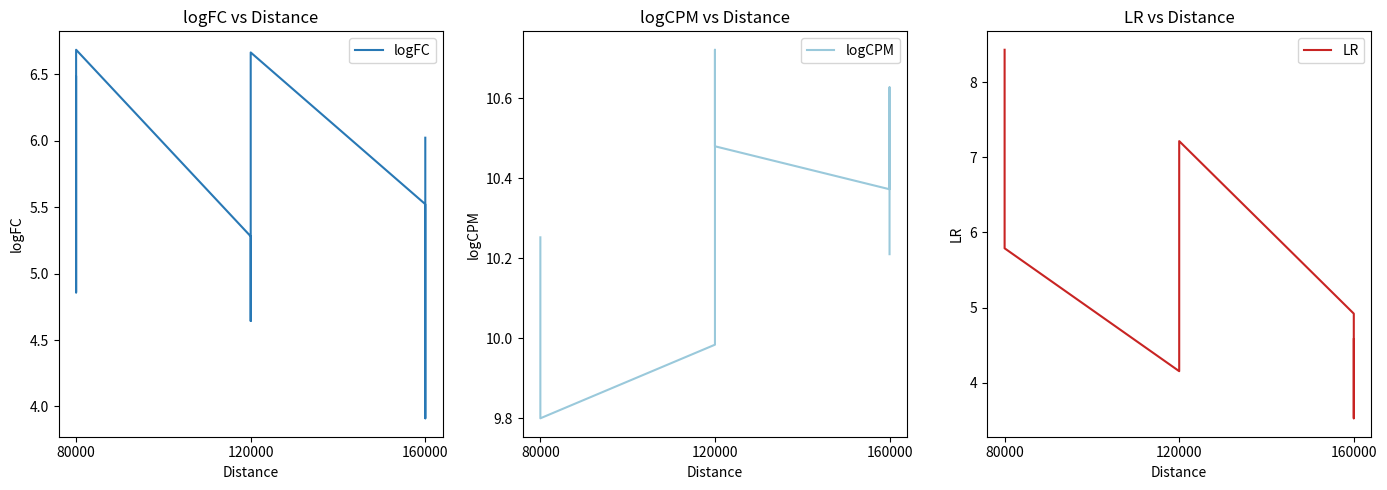

What is the sum of all LR values?

51.0